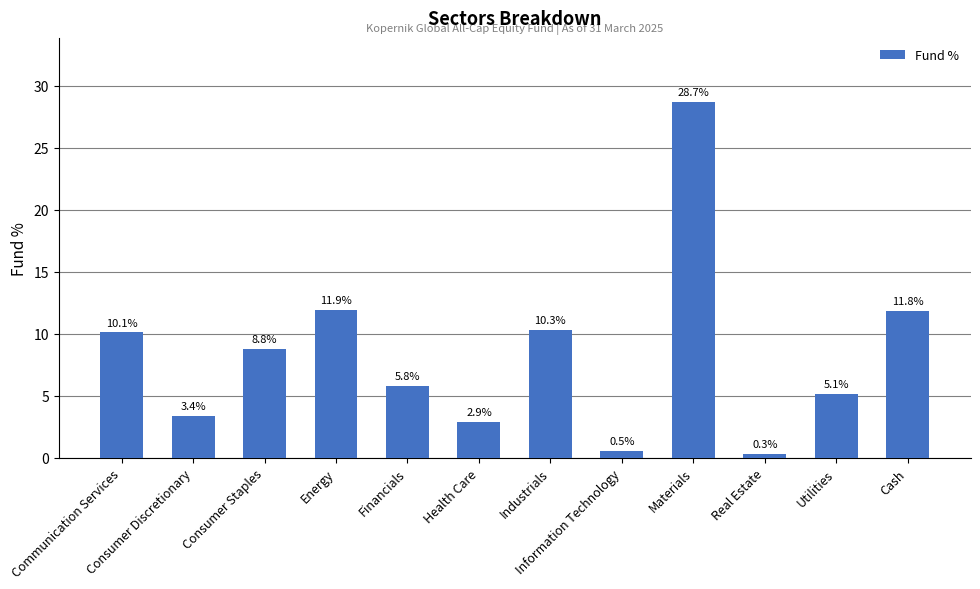

What is the difference between the maximum and minimum values?

28.4